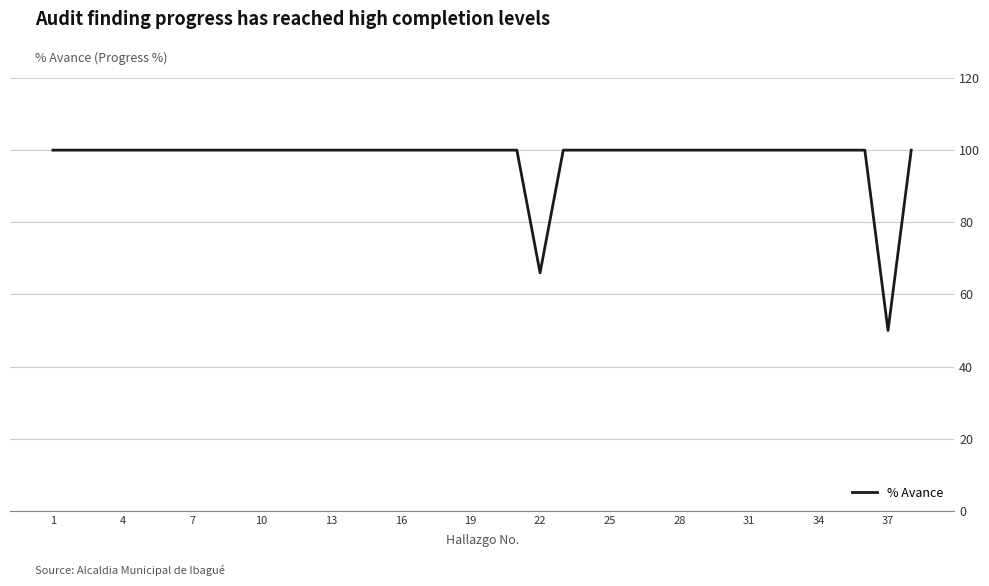

What is the minimum value shown in the chart?

50